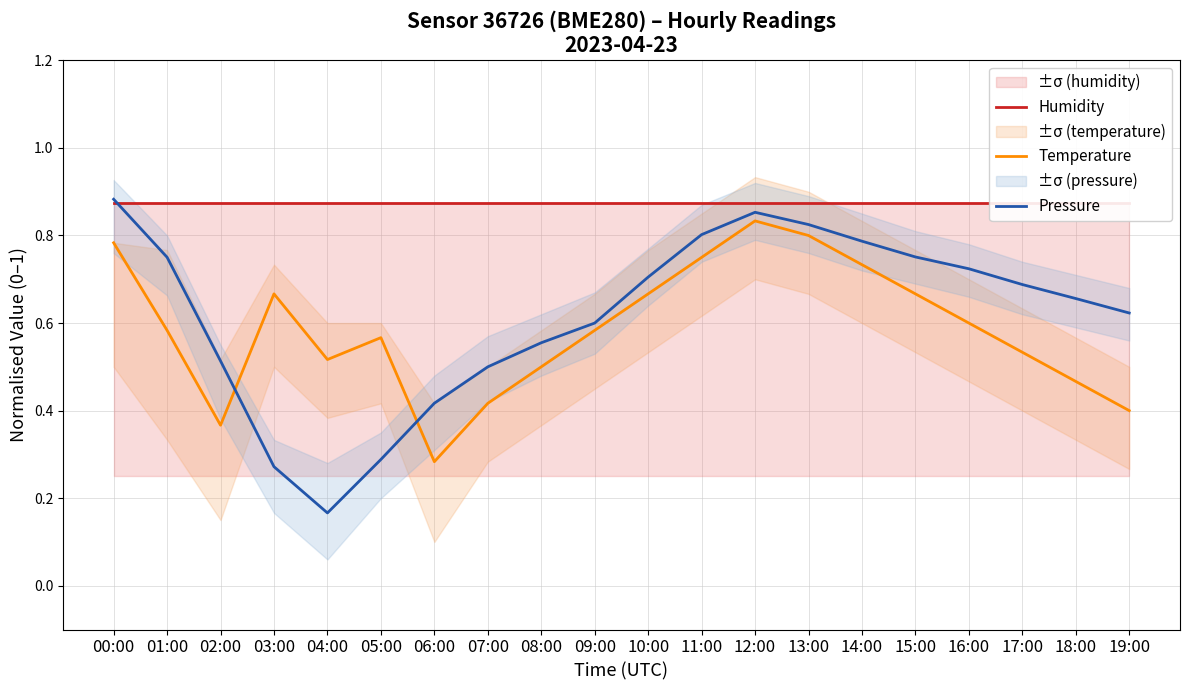

Reading left to right, what are all the values shown in this chart?

Humidity: 0.9	0.9	0.9	0.9	0.9	0.9	0.9	0.9	0.9	0.9	0.9	0.9	0.9	0.9	0.9	0.9	0.9	0.9	0.9	0.9
Temperature: 0.8	0.6	0.4	0.7	0.5	0.6	0.3	0.4	0.5	0.6	0.7	0.7	0.8	0.8	0.7	0.7	0.6	0.5	0.5	0.4
Pressure: 0.9	0.8	0.5	0.3	0.2	0.3	0.4	0.5	0.6	0.6	0.7	0.8	0.9	0.8	0.8	0.8	0.7	0.7	0.7	0.6